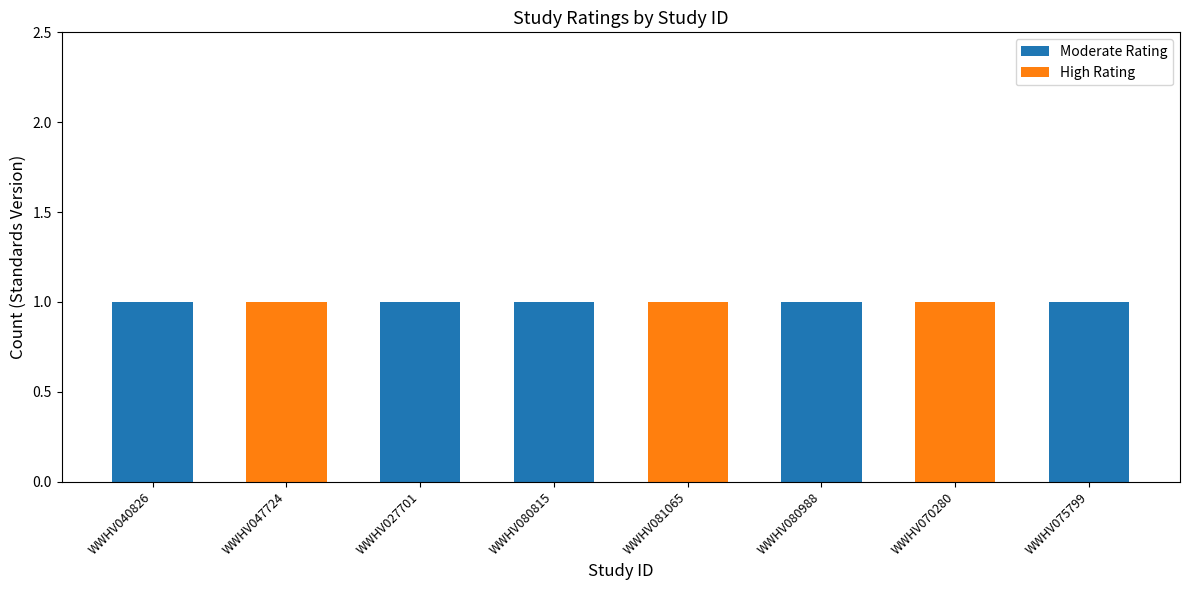

What is the sum of all Moderate Rating values?

5